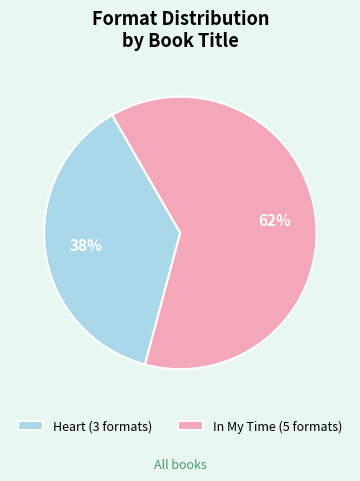

Is the sum of Heart (3 formats) and In My Time (5 formats) greater than half?

Yes